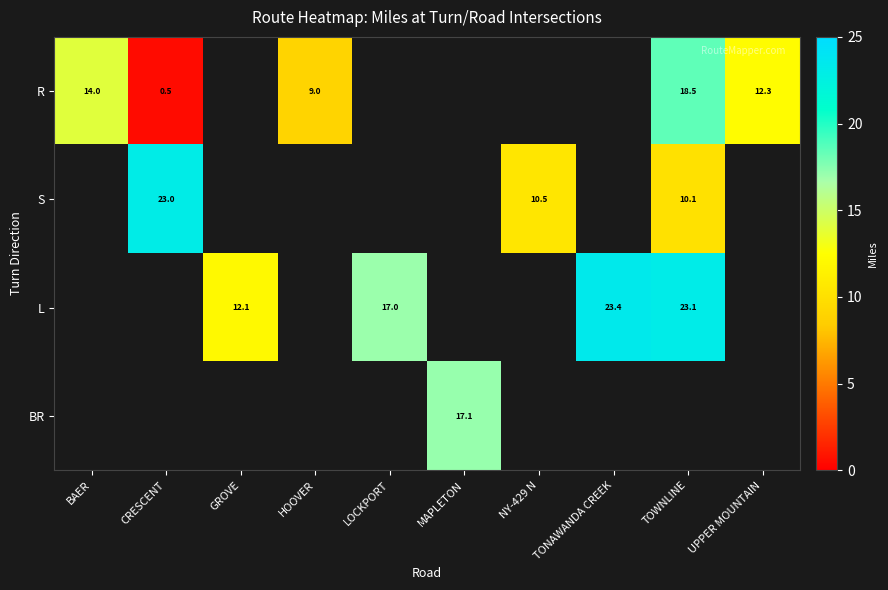

Is the value of L at GROVE greater than the value of S at CRESCENT?

No